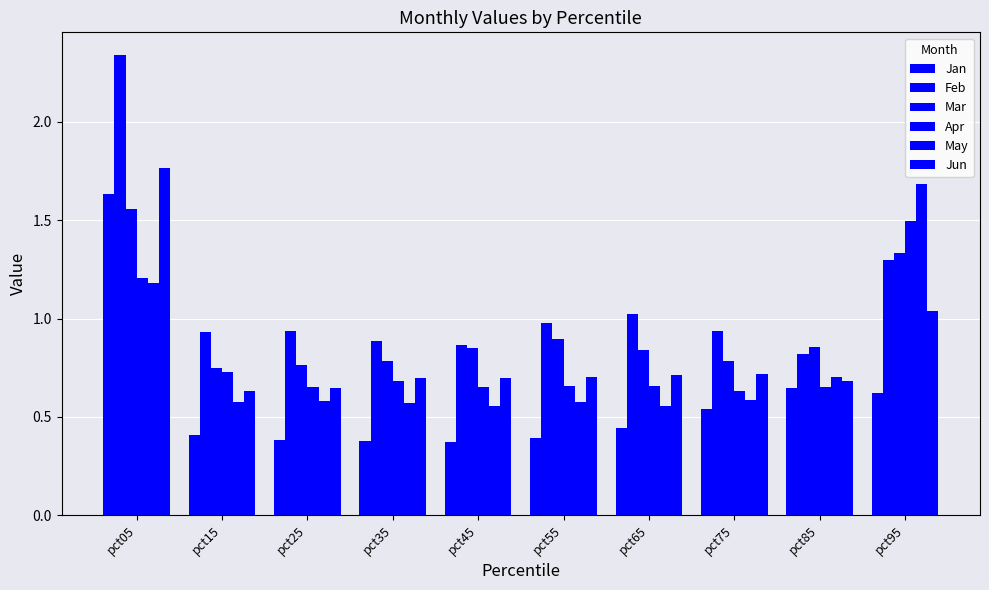

Which series changed the most between pct35 and pct75?

Jan